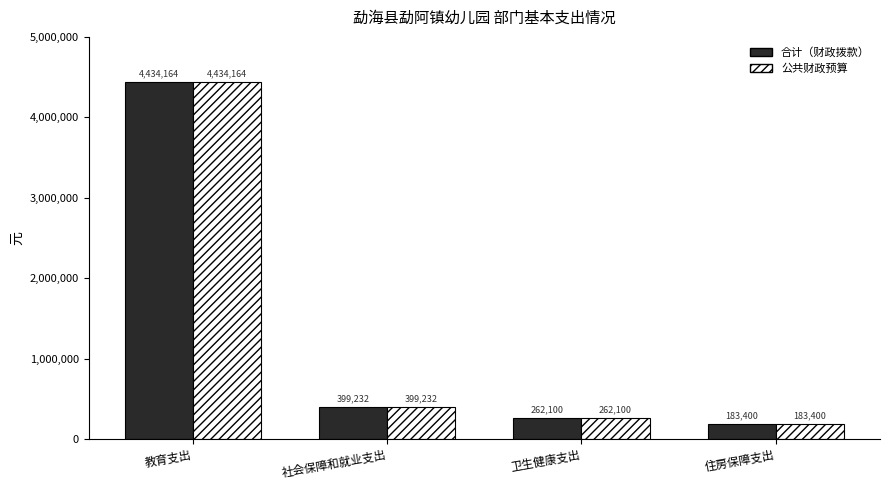

How many data points in 公共财政预算 are less than 399231?

2